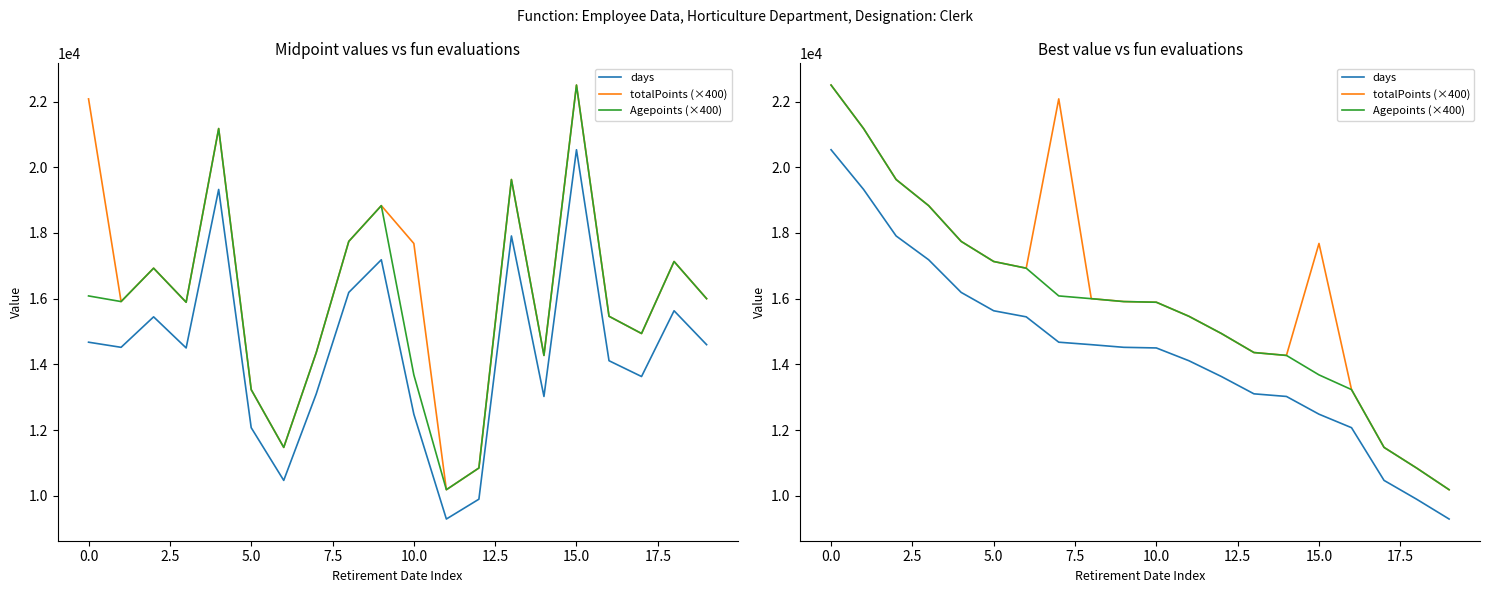

True or false: days and totalPoints (×400) intersect in this chart.

False